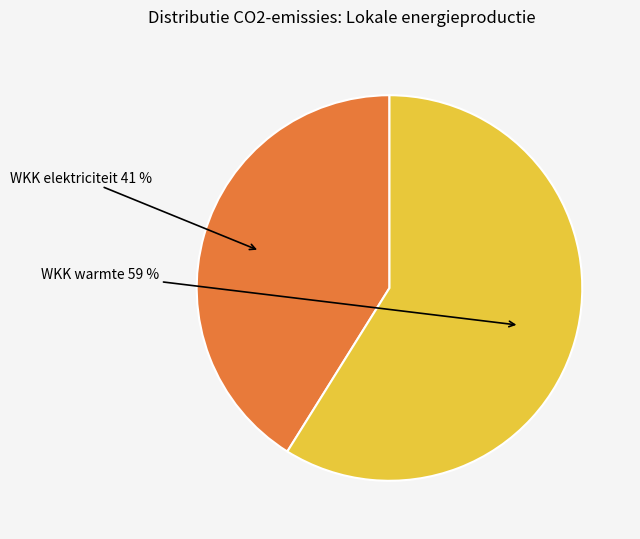

To the nearest percent, what is the difference between the largest and smallest slice percentages?

18%